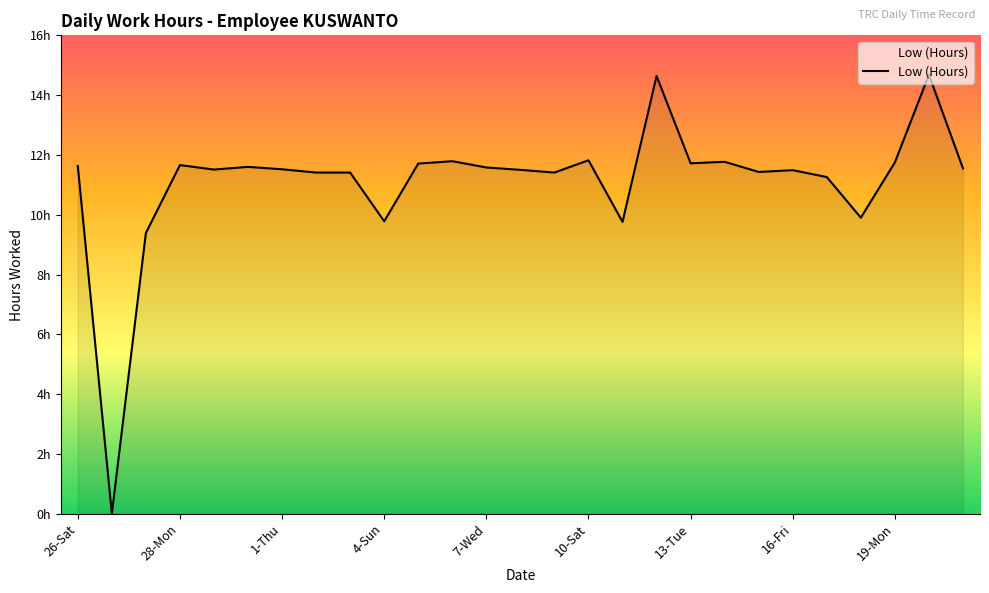

At which label does the data first exceed 11?

26-Sat